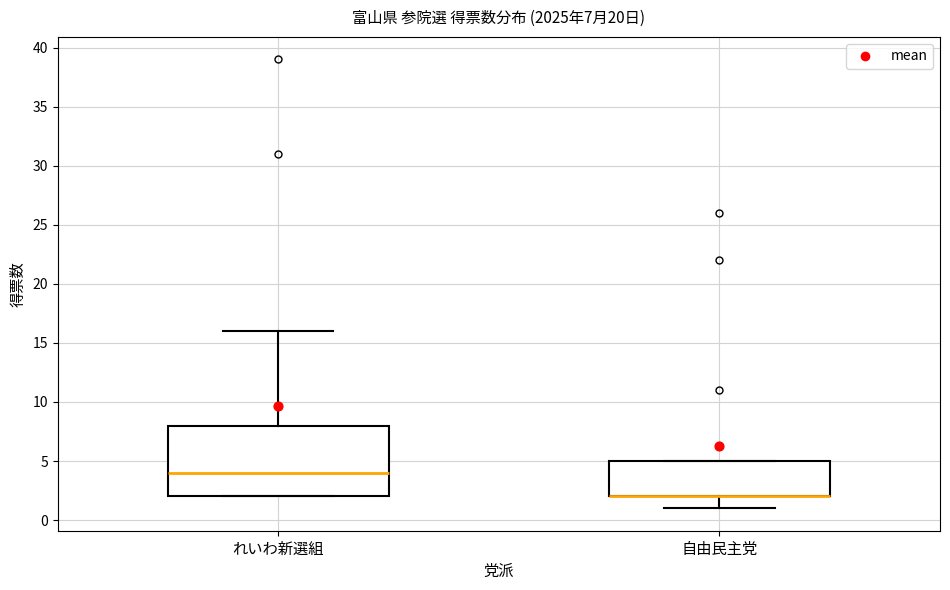

Which box is the tallest, from its lower edge to its upper edge?

れいわ新選組